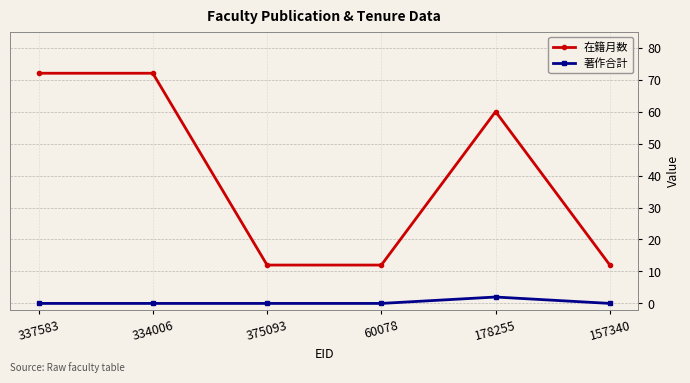

Does the chart have visible grid lines?

Yes